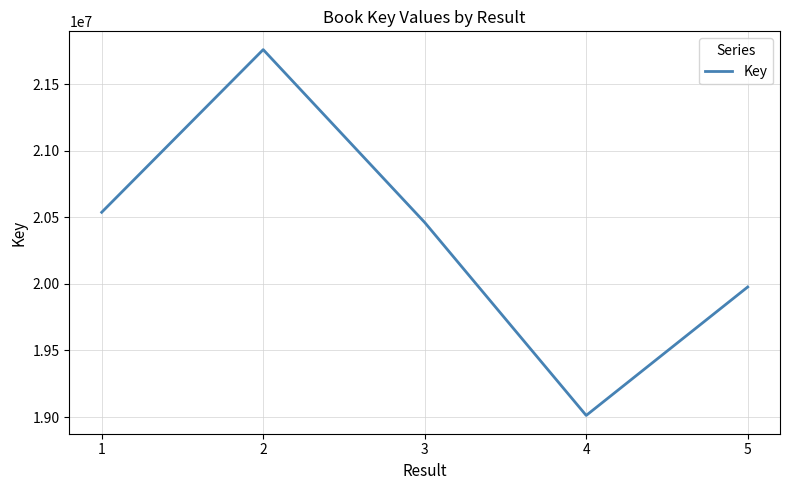

Where is the first local minimum?

4